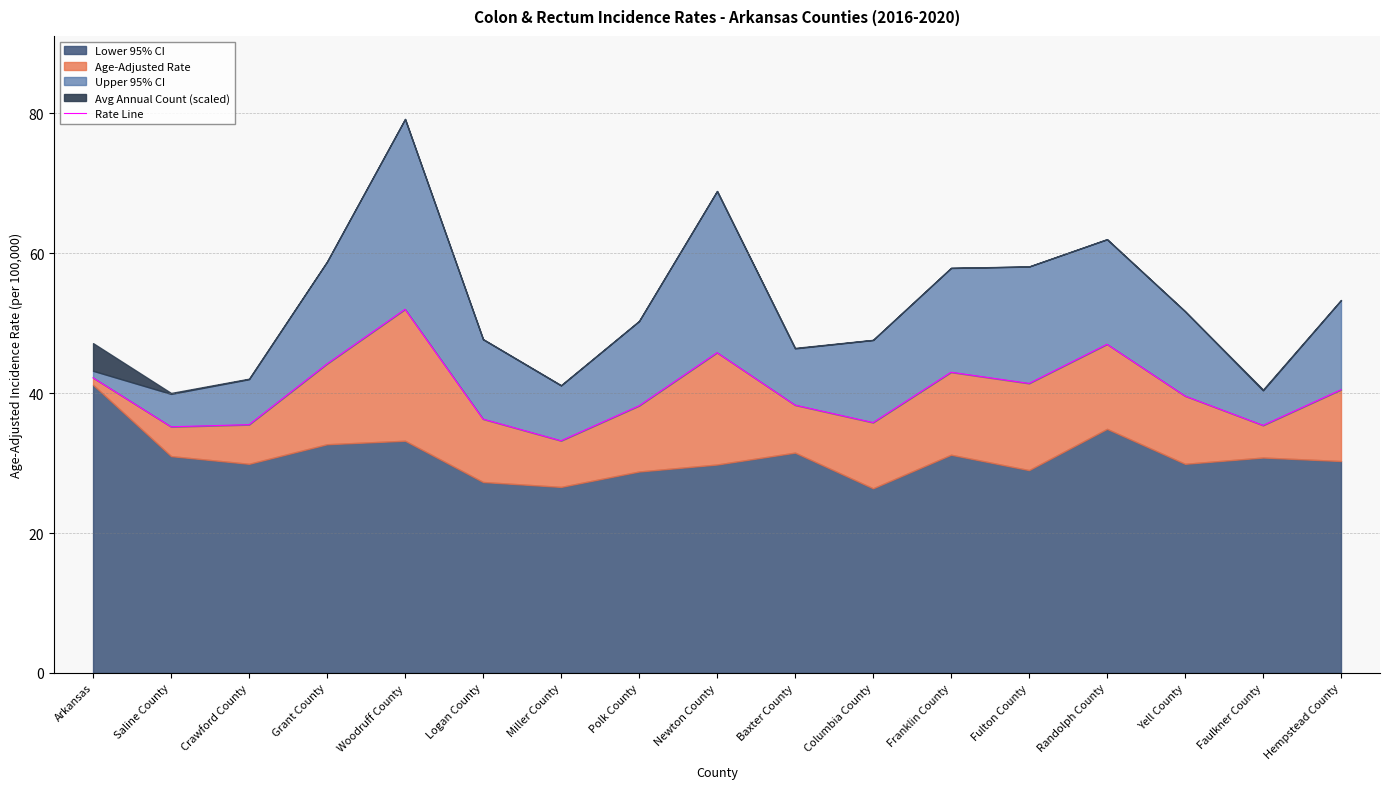

What is the label of the 1st point from the left?

Arkansas